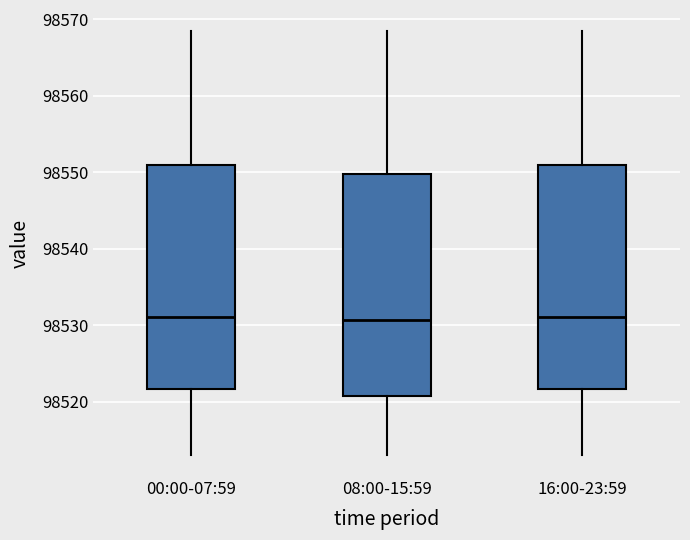

Where is the upper edge of the box for 08:00-15:59 on the y-axis? The values are not printed on the chart, so give them approximately, as read against the axis.

98550